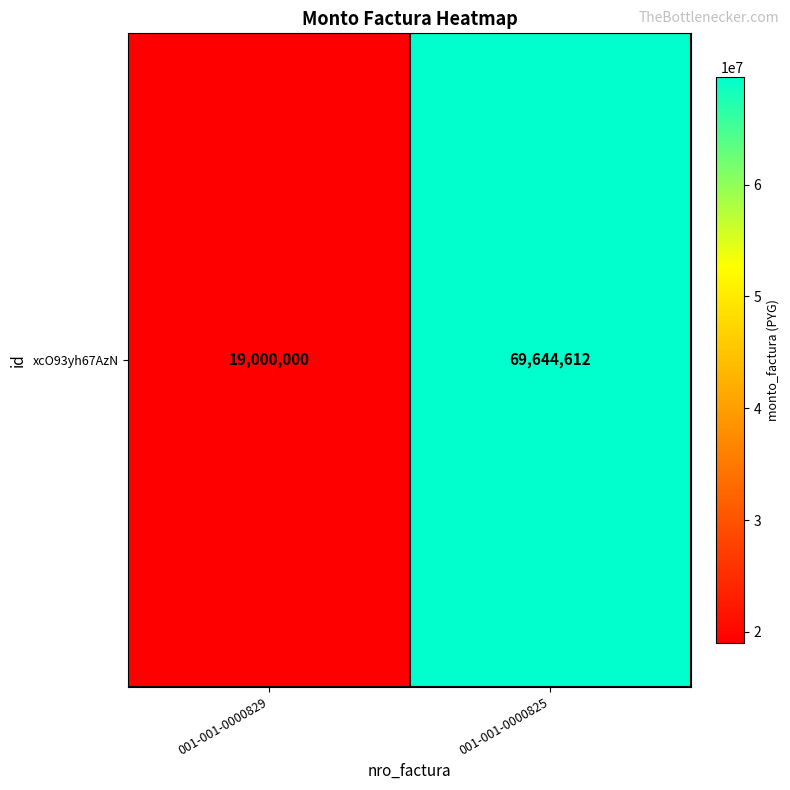

Approximately how many times larger is the value at 001-001-0000829 compared to 001-001-0000825?

0.3